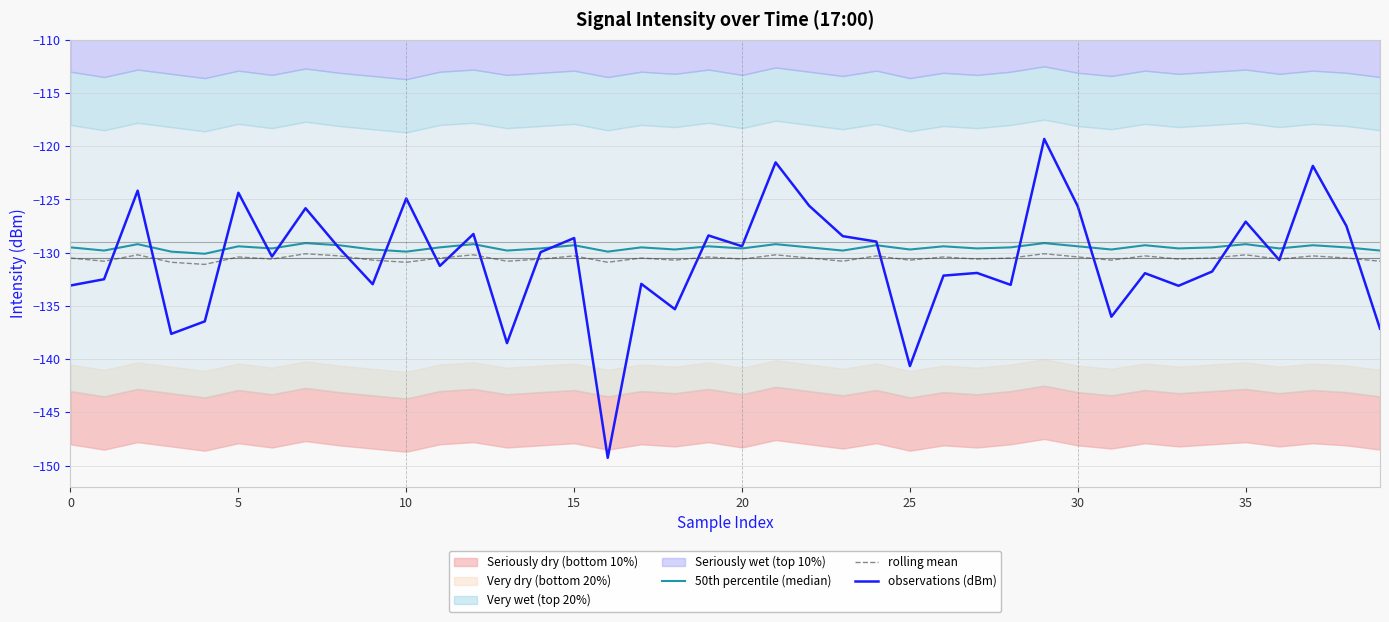

Read the rolling mean value at 25.

-130.7